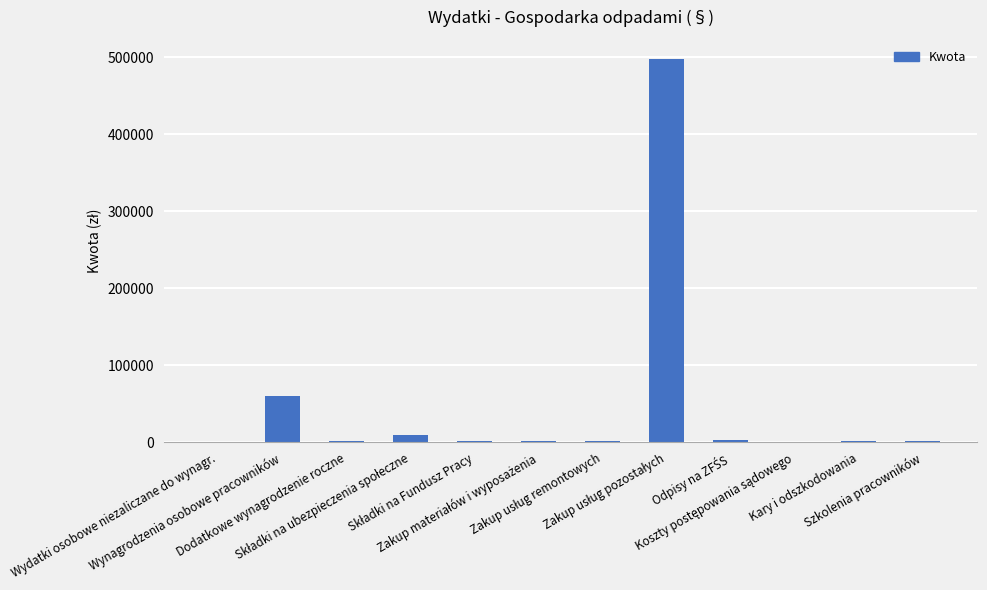

What is the average value?

48500.0